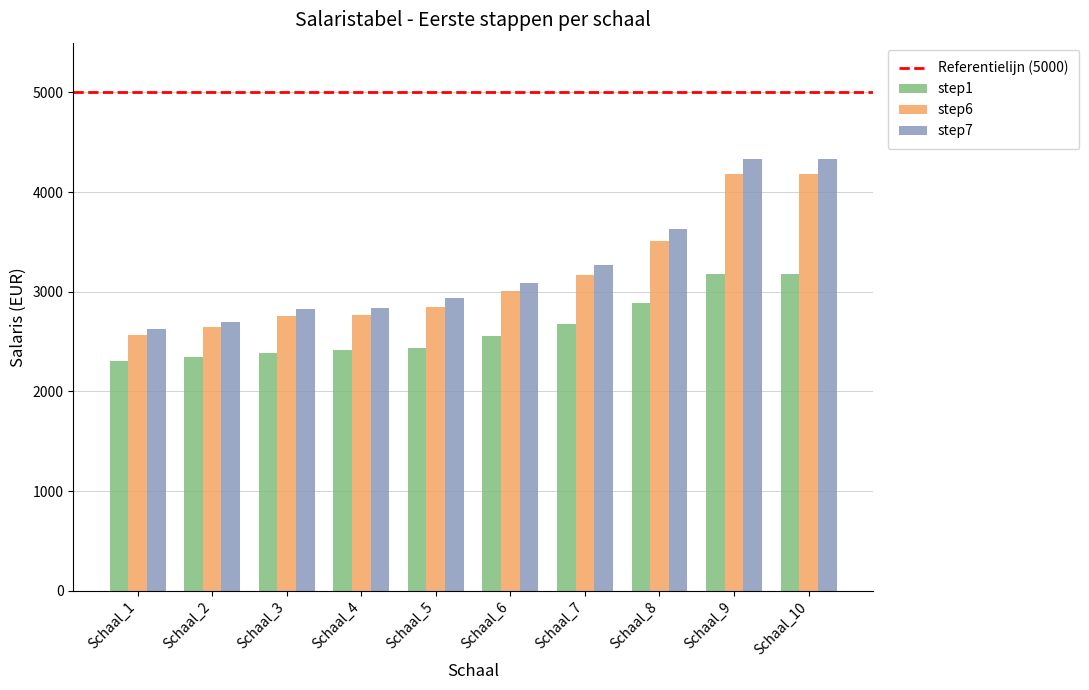

Which series has the largest range (max minus min)?

step7